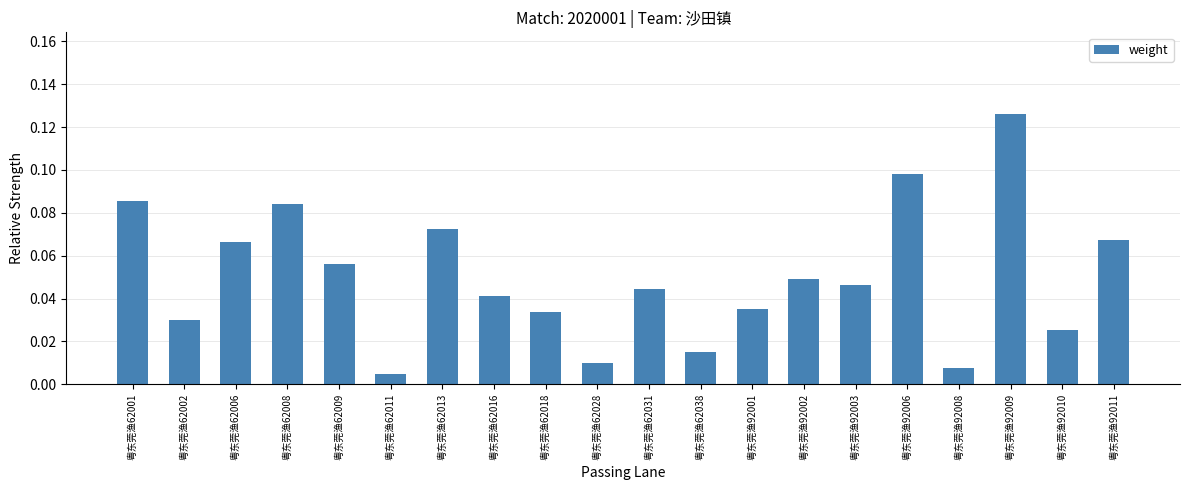

How many series are shown in this chart?

1